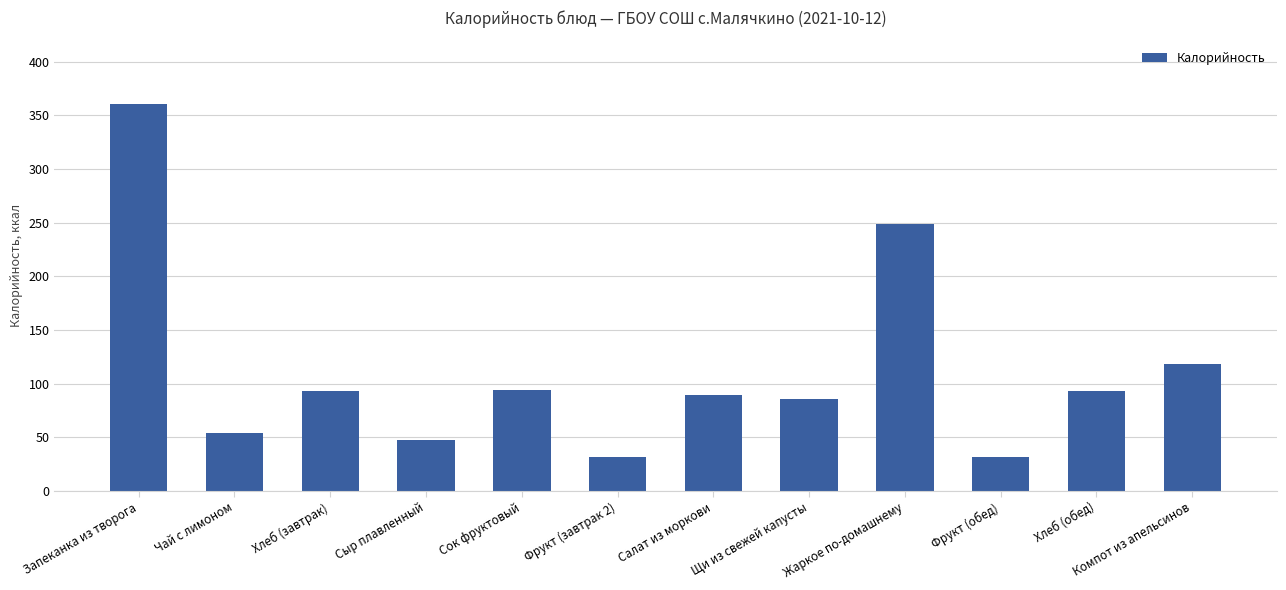

At which label is the value closest to 196?

Жаркое по-домашнему